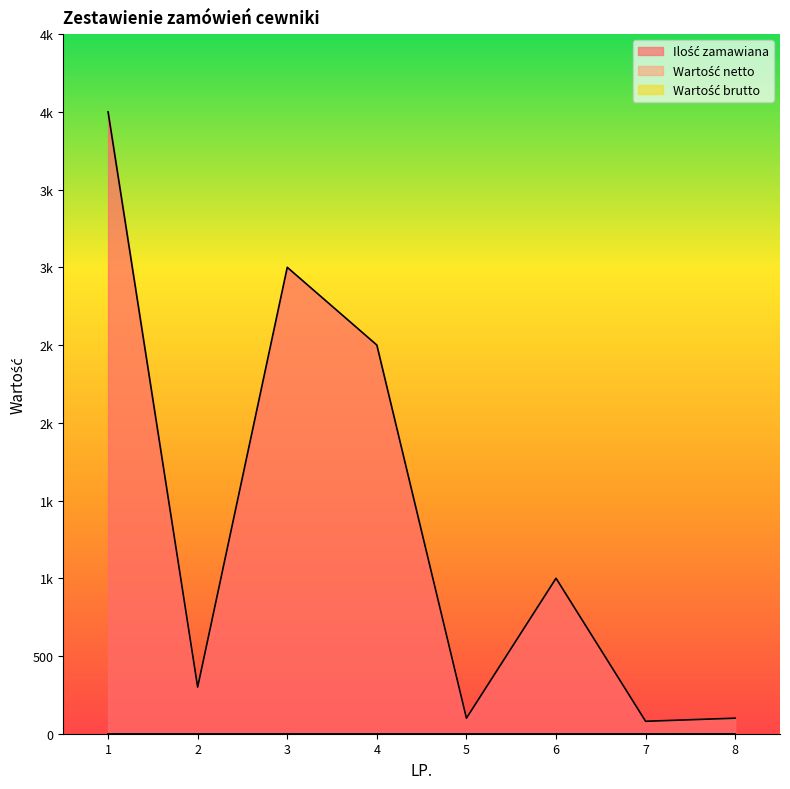

True or false: Wartość brutto has a value of 0 at 5.

True